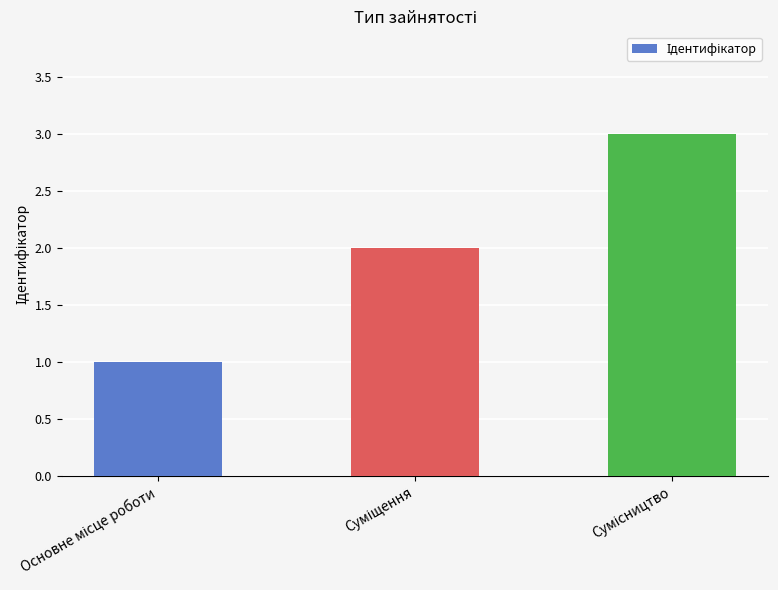

What is the greatest value displayed?

3